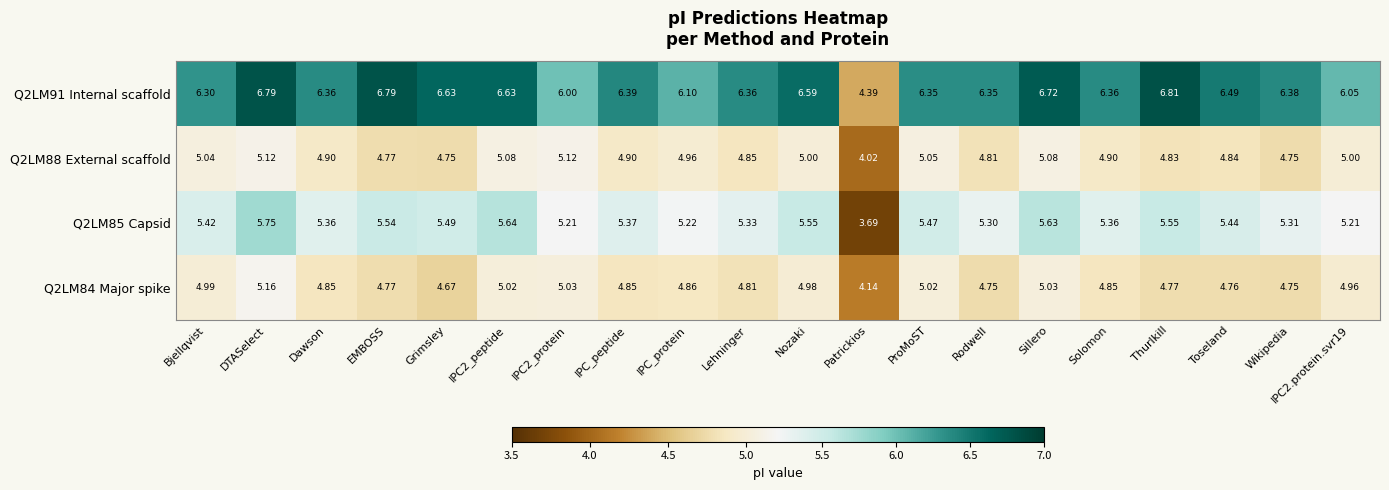

Which series has the widest spread of values?

Q2LM91 Internal scaffold